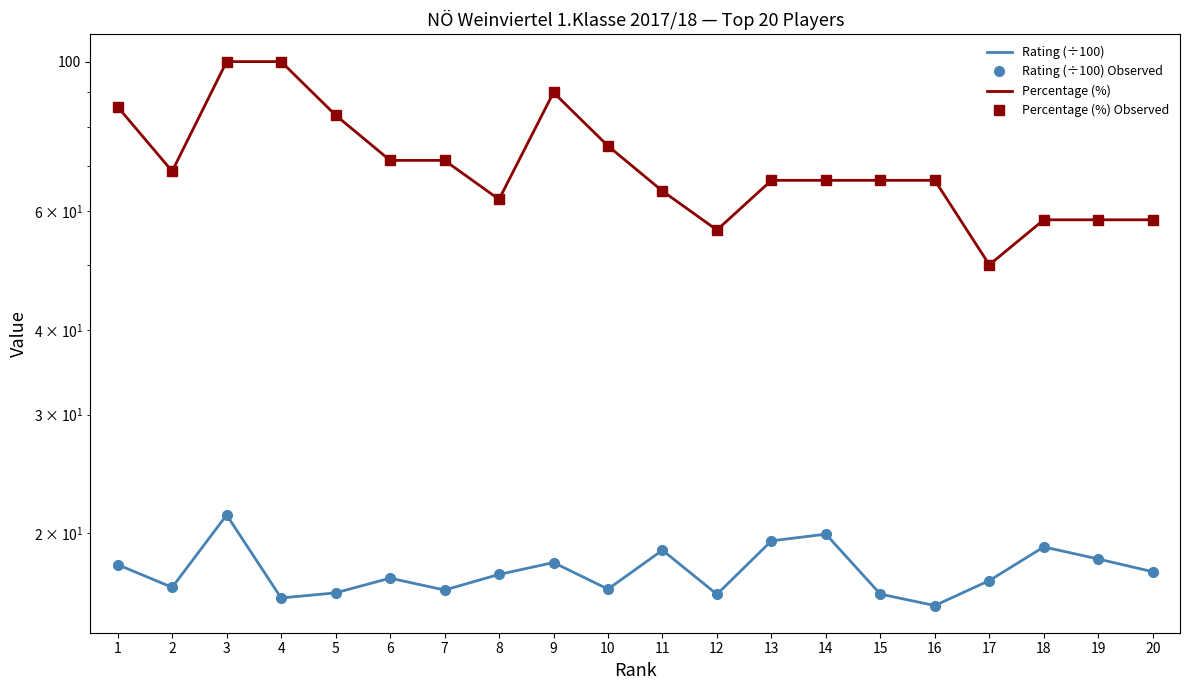

Is this an area chart (filled region under the line)?

No